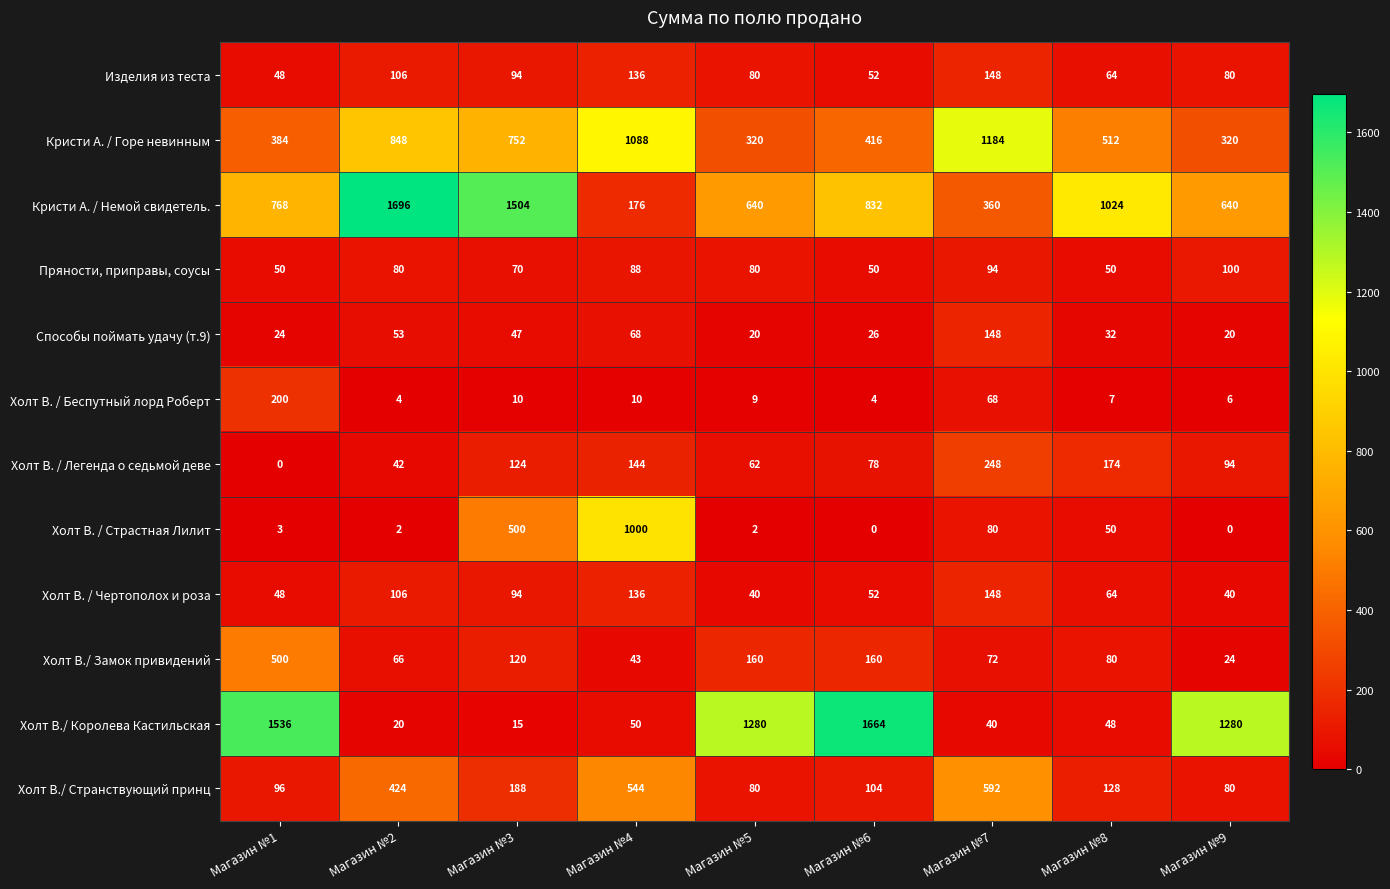

What is the total value across all series at Магазин №1?

3657